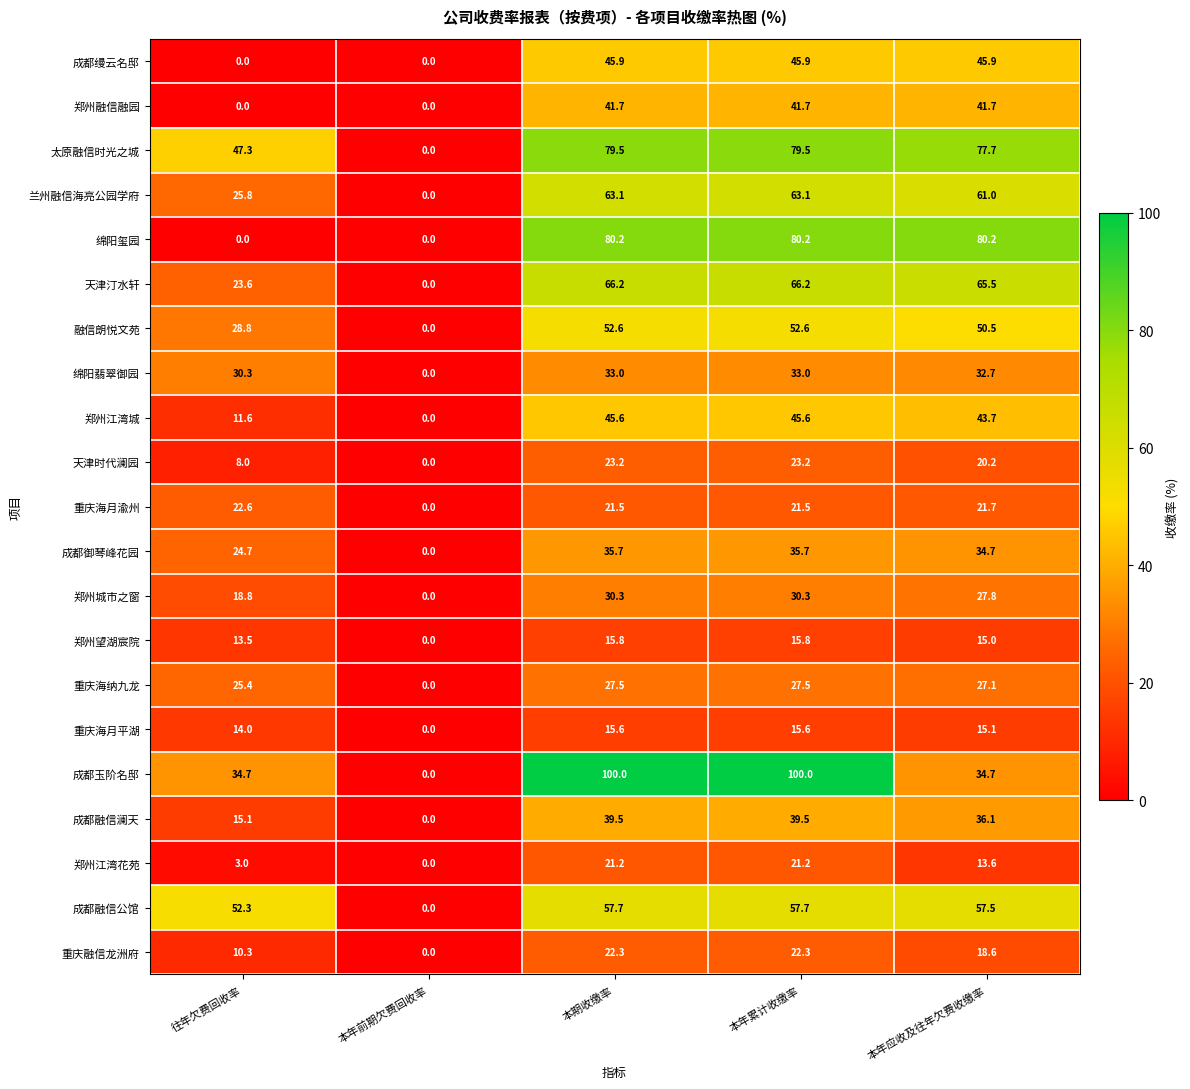

At how many categories does at least one series exceed 62?

3